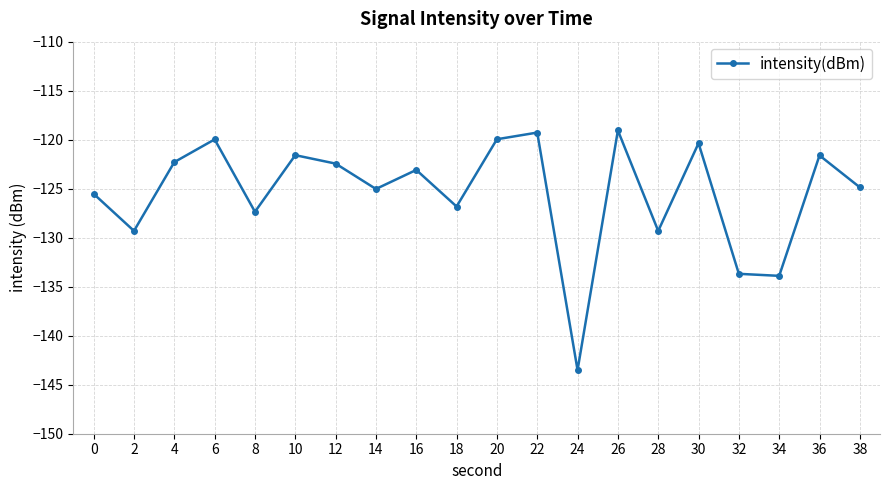

How many points are lower than both their immediate neighbors (excluding endpoints)?

7